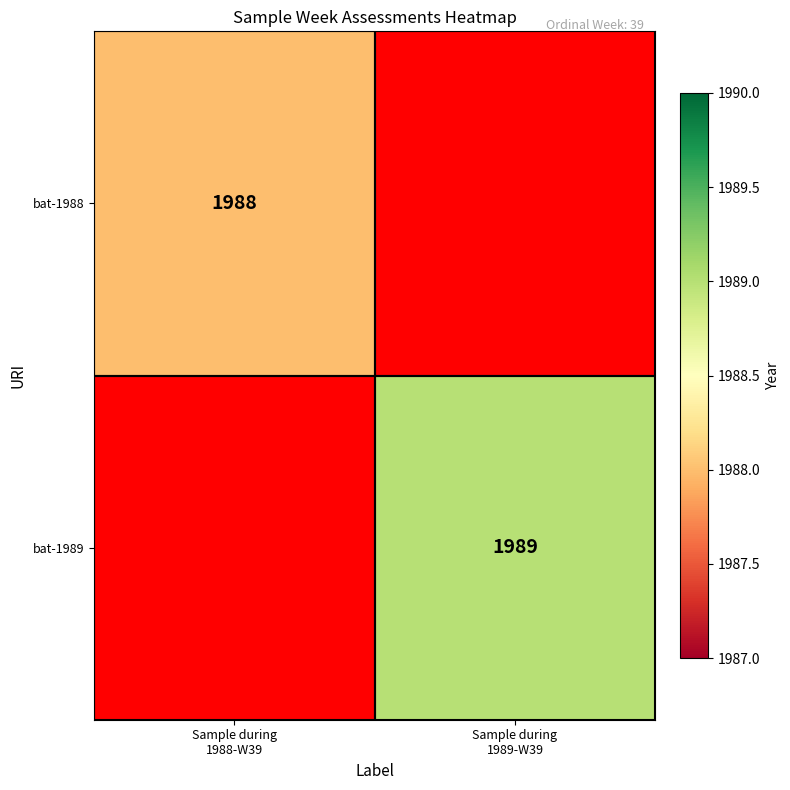

Rank the categories by bat-1988 value from highest to lowest.

Sample during 1988-W39, Sample during 1989-W39